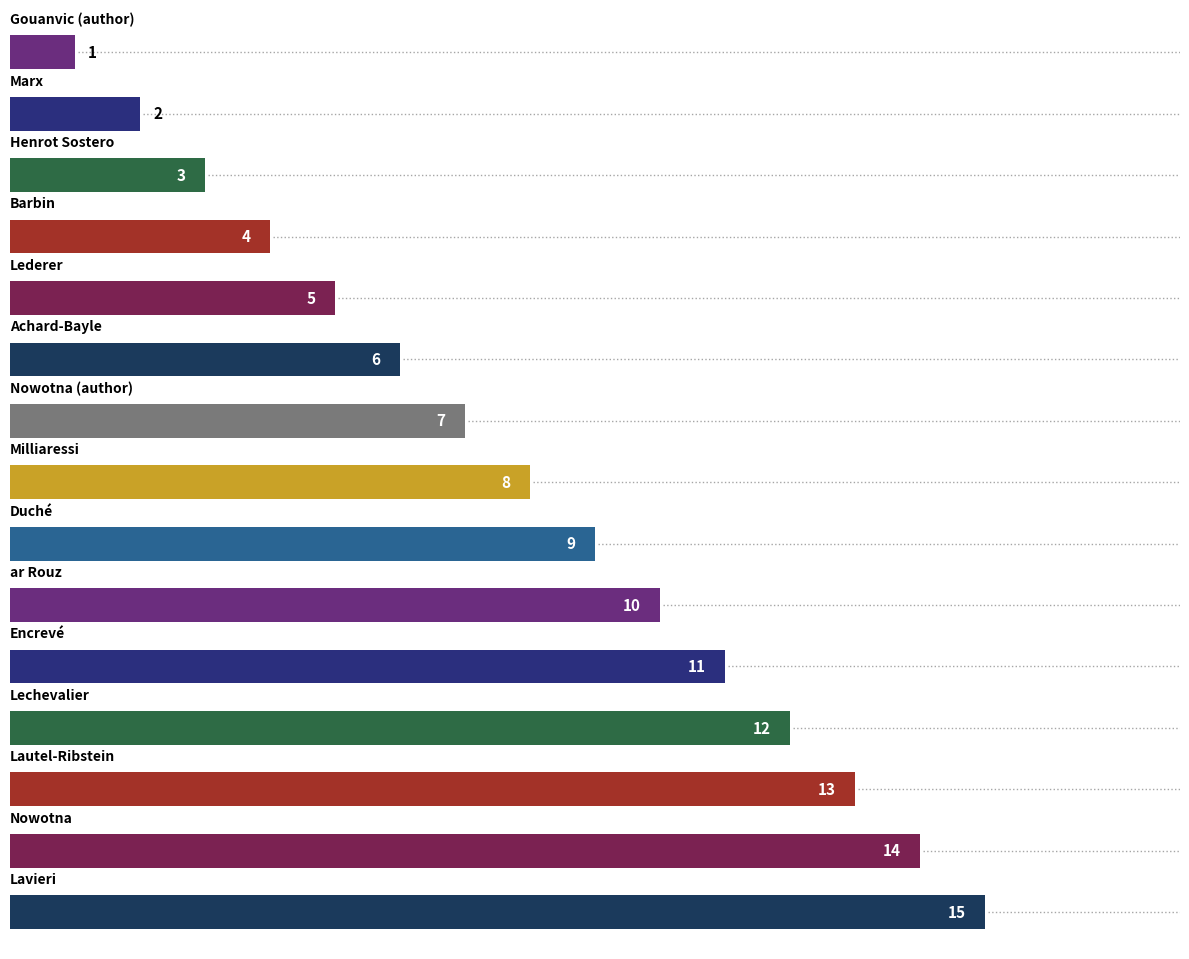

What is the maximum value shown in the chart?

15